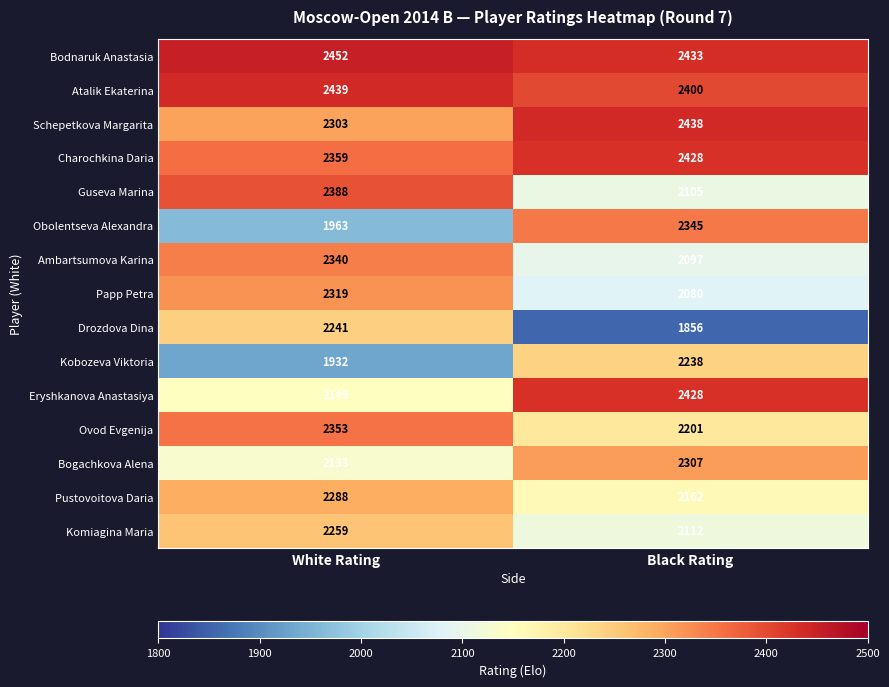

What is the total value across all series at White Rating?

33918